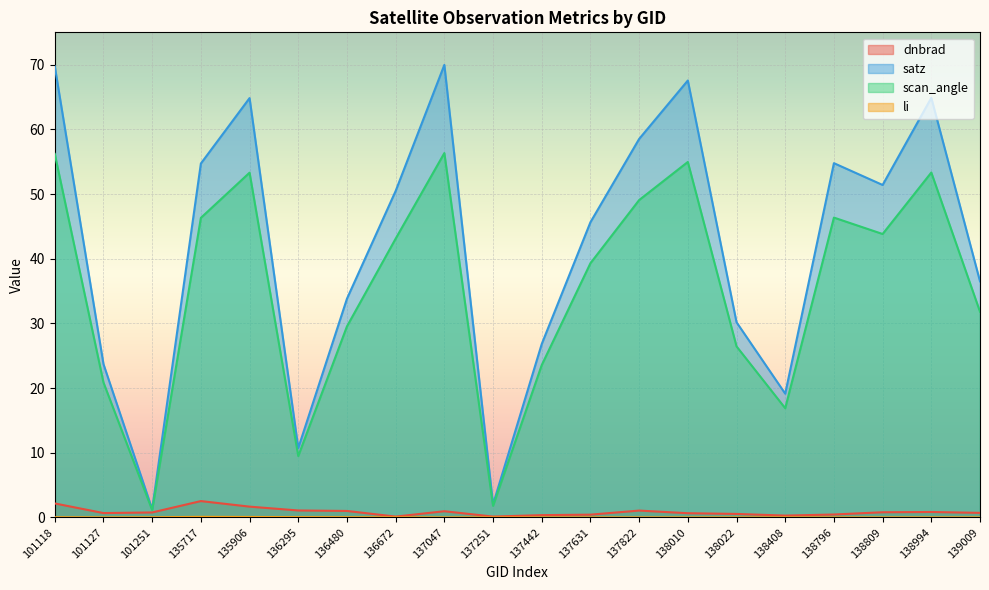

What is the approximate value of scan_angle at 138796?

46.4